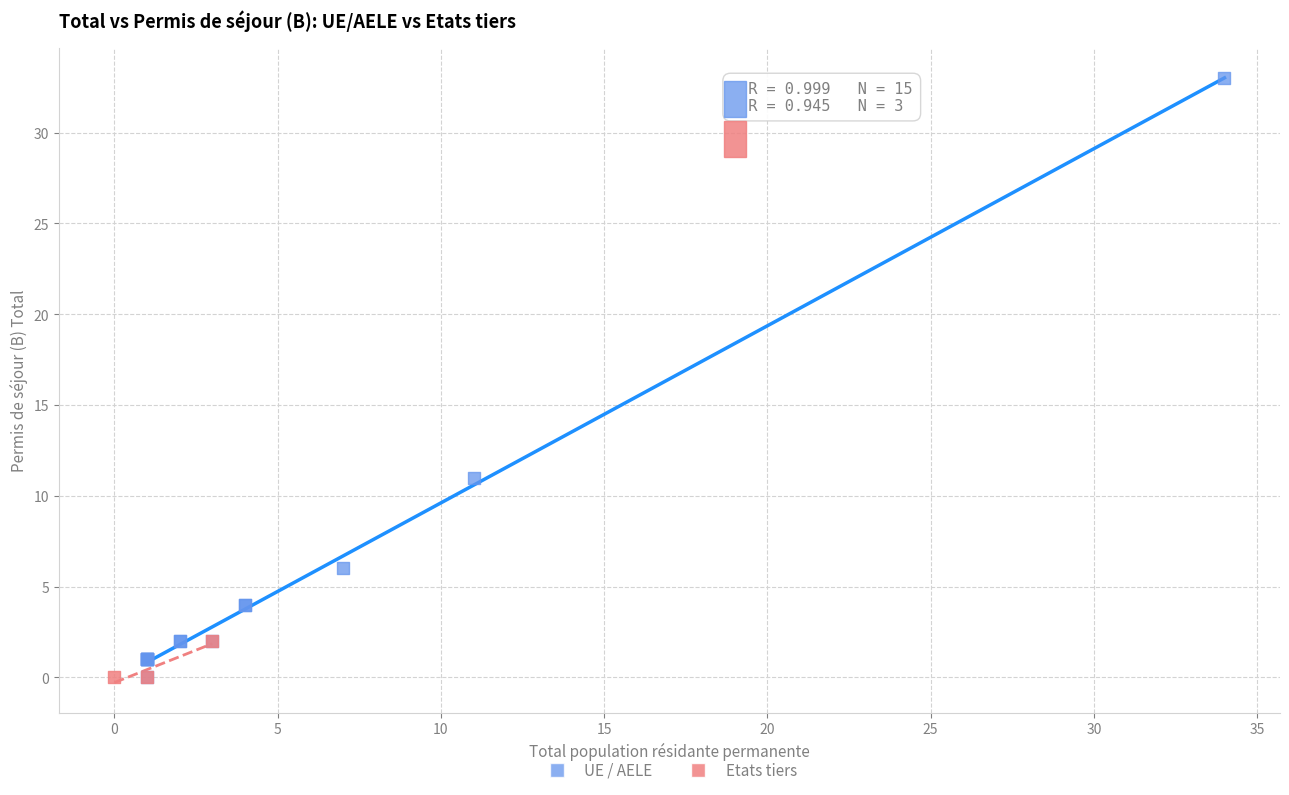

What are all the series names shown in the legend?

UE / AELE, Etats tiers